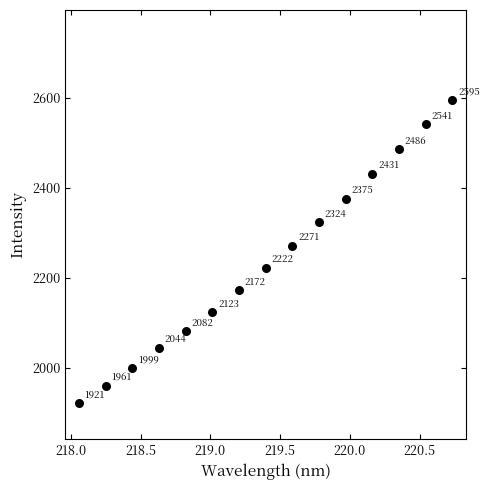

What is the range of X values (max minus min)?

2.7